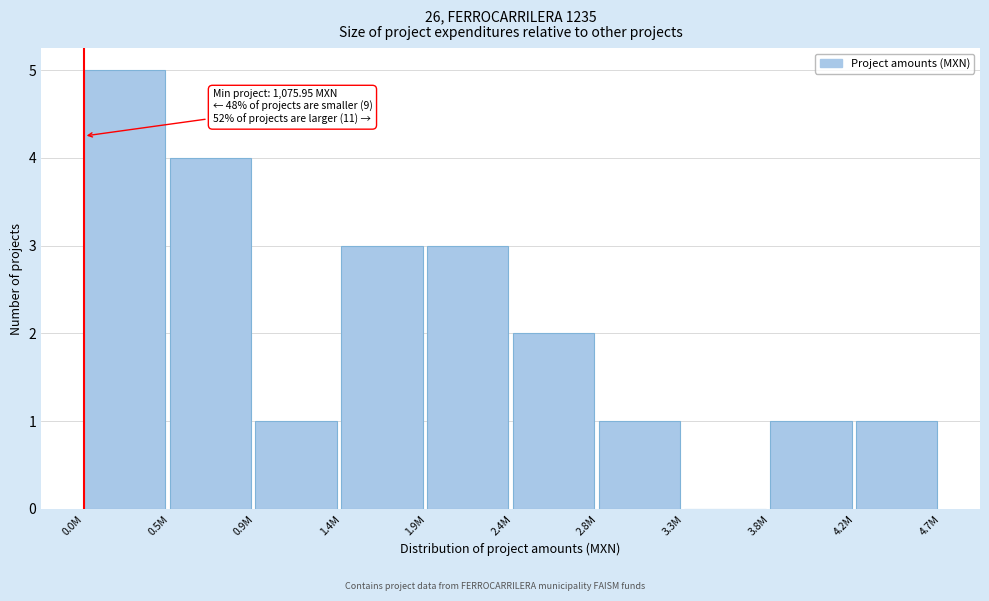

Reading left to right, list all the values displayed in this chart.

0.0M=5	0.5M=4	0.9M=1	1.4M=3	1.9M=3	2.4M=2	2.8M=1	3.3M=0	3.8M=1	4.2M=1